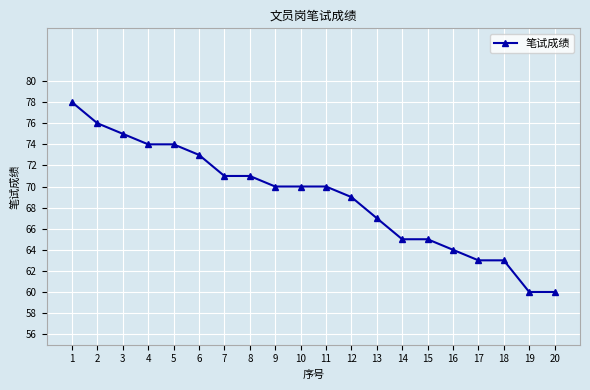

What is the change in value from 3 to 17?

-12